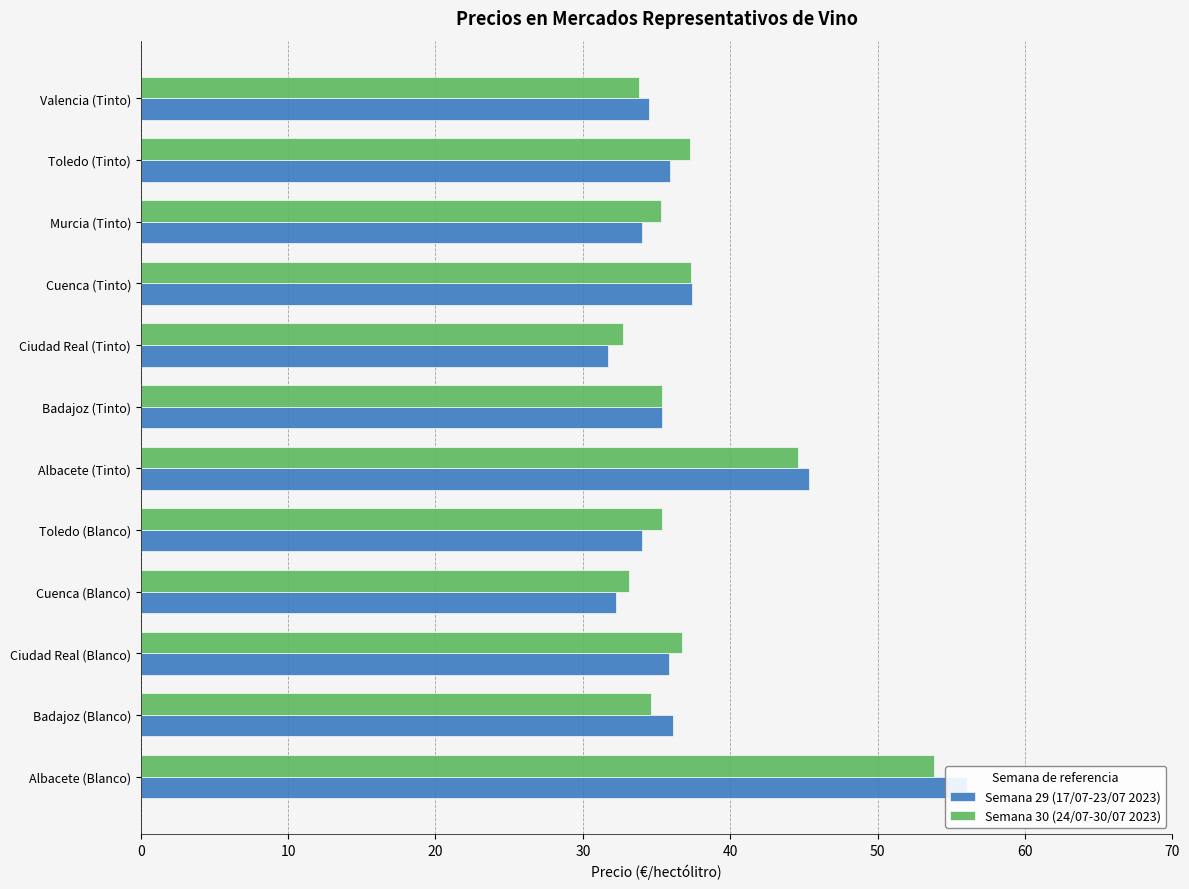

Rank the series by their maximum value, from highest to lowest.

Semana 29 (17/07-23/07 2023), Semana 30 (24/07-30/07 2023)